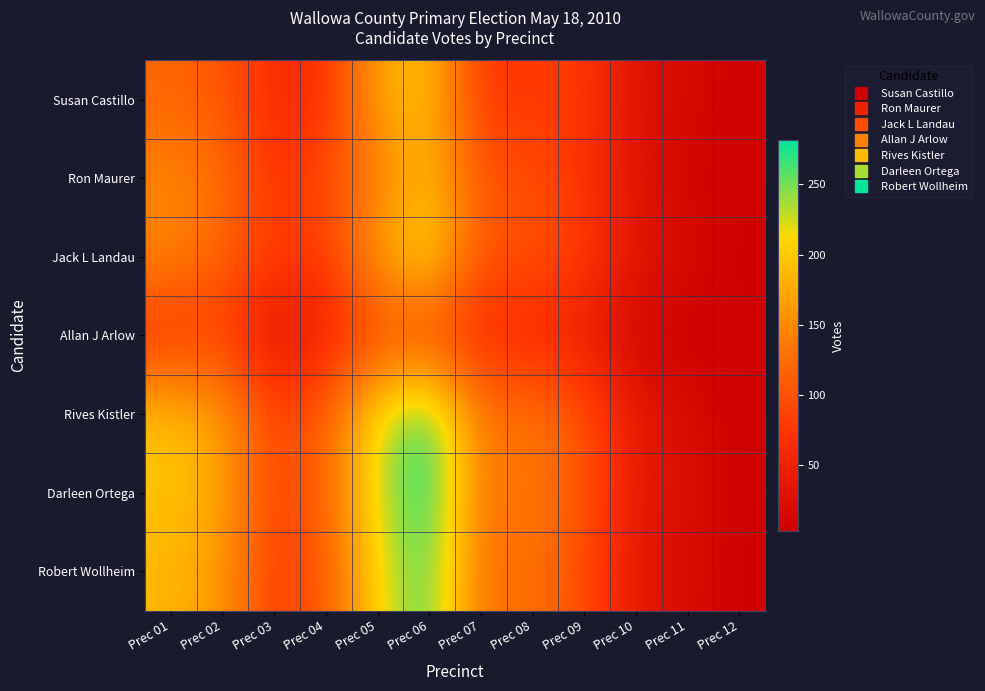

What is the total value across all series at Prec 09?

569